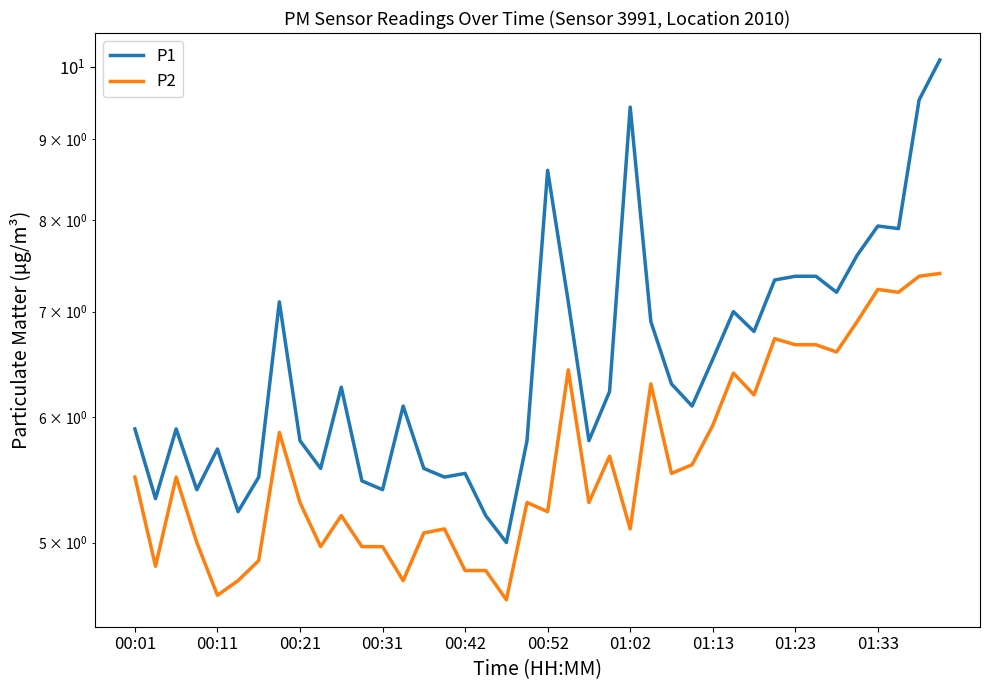

What is the difference between the P2 values at 19 and 27?

0.3